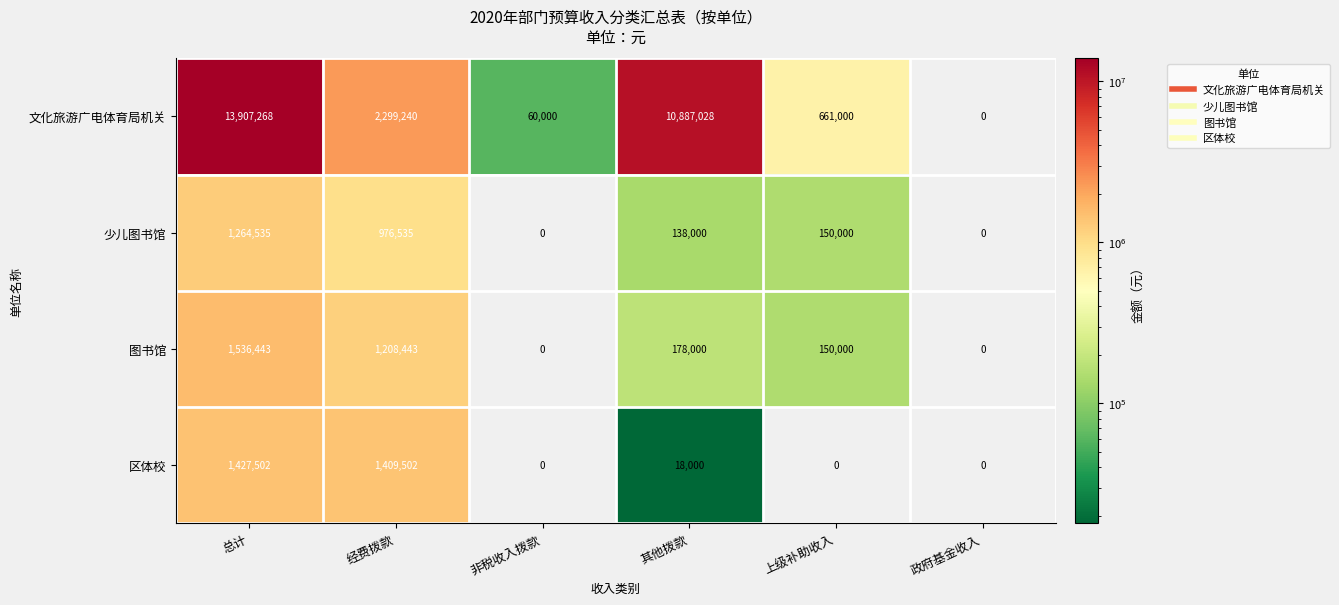

Reading right to left, extract all data points from this chart.

文化旅游广电体育局机关: 政府基金收入=0	上级补助收入=661000	其他拨款=10887028	非税收入拨款=60000	经费拨款=2299240	总计=13907268
少儿图书馆: 政府基金收入=0	上级补助收入=150000	其他拨款=138000	非税收入拨款=0	经费拨款=976535	总计=1264535
图书馆: 政府基金收入=0	上级补助收入=150000	其他拨款=178000	非税收入拨款=0	经费拨款=1208443	总计=1536443
区体校: 政府基金收入=0	上级补助收入=0	其他拨款=18000	非税收入拨款=0	经费拨款=1409502	总计=1427502